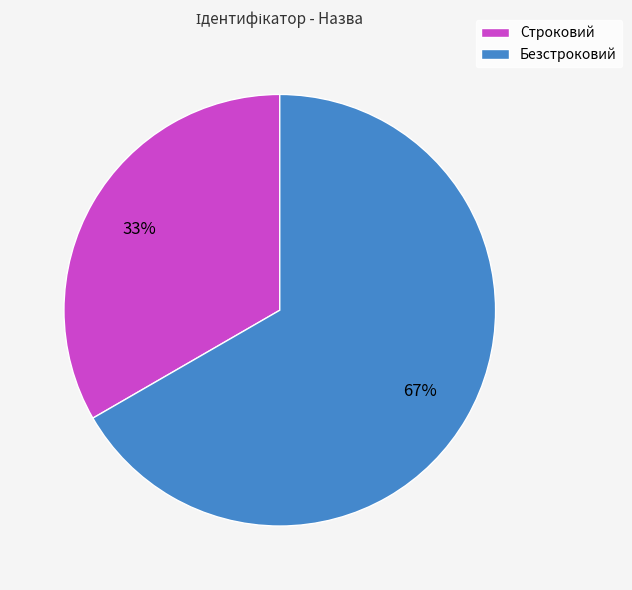

Is the sum of Безстроковий and Строковий greater than half?

Yes